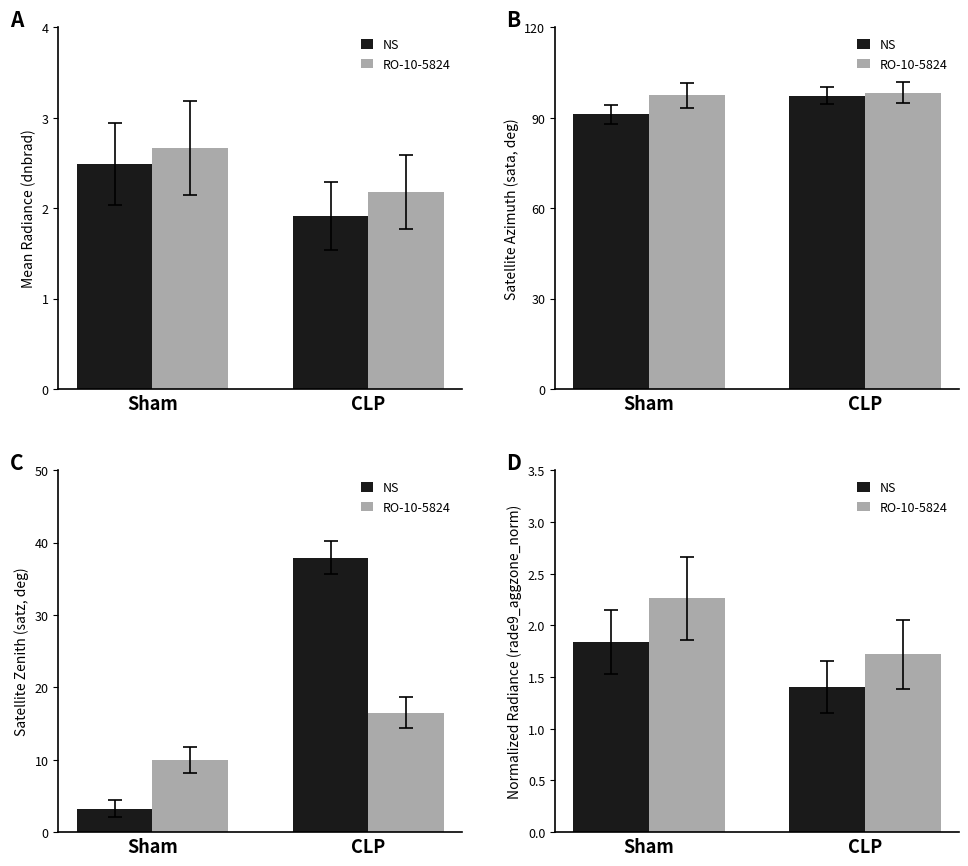

The RO-10-5824 series shows 0.7 at Sham. True or false?

False